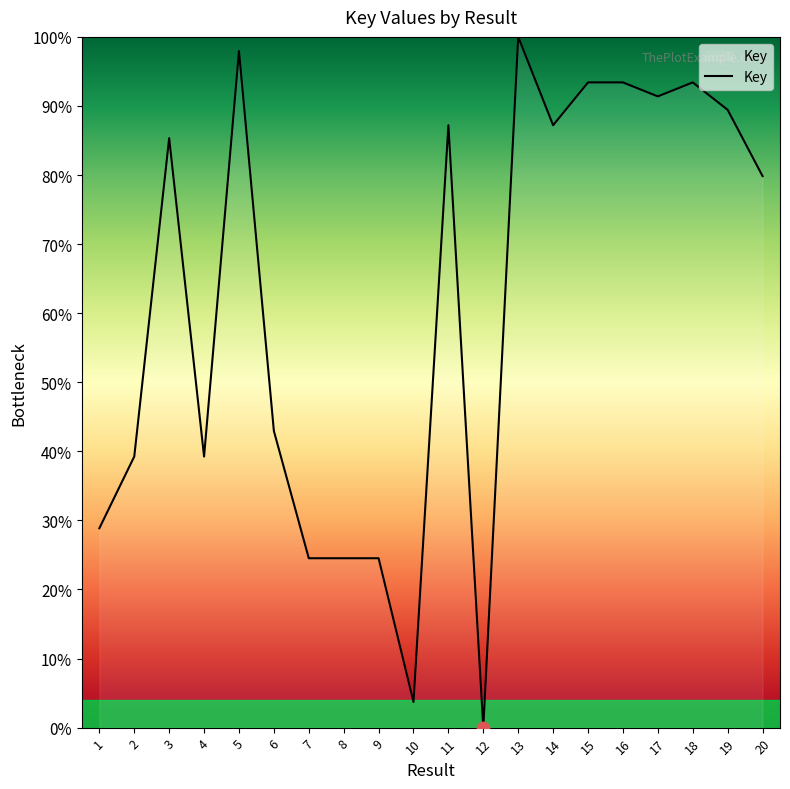

Between 1 and 6, which is larger?

6